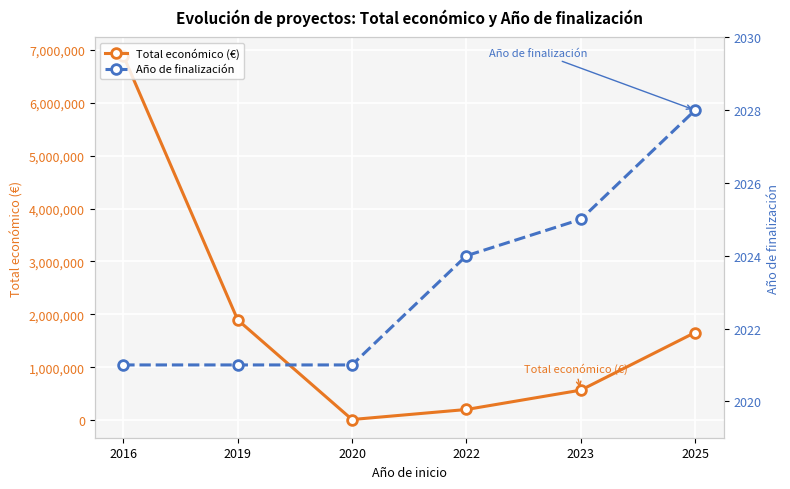

What is the value of the Año de finalización point at the 1st from the left?

2021